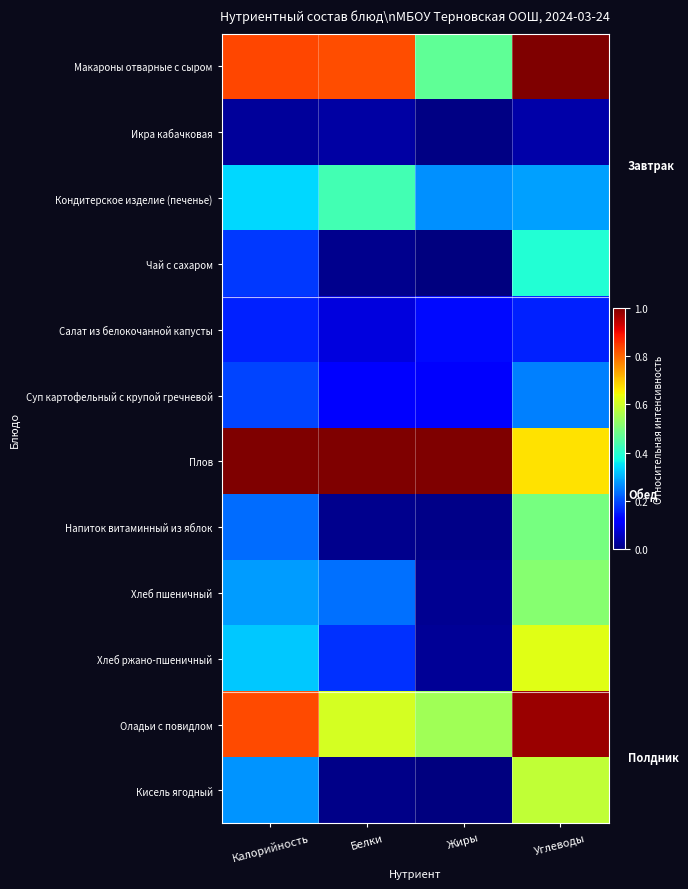

Reading left to right, what are all the values shown in this chart?

Макароны отварные с сыром: Калорийность=0.8	Белки=0.8	Жиры=0.5	Углеводы=1.0
Икра кабачковая: Калорийность=0.0	Белки=0.0	Жиры=0.0	Углеводы=0.0
Кондитерское изделие (печенье): Калорийность=0.3	Белки=0.4	Жиры=0.3	Углеводы=0.3
Чай с сахаром: Калорийность=0.2	Белки=0.0	Жиры=0.0	Углеводы=0.4
Салат из белокочанной капусты: Калорийность=0.2	Белки=0.1	Жиры=0.1	Углеводы=0.2
Суп картофельный с крупой гречневой: Калорийность=0.2	Белки=0.1	Жиры=0.1	Углеводы=0.3
Плов: Калорийность=1.0	Белки=1.0	Жиры=1.0	Углеводы=0.7
Напиток витаминный из яблок: Калорийность=0.2	Белки=0.0	Жиры=0.0	Углеводы=0.5
Хлеб пшеничный: Калорийность=0.3	Белки=0.2	Жиры=0.0	Углеводы=0.5
Хлеб ржано-пшеничный: Калорийность=0.3	Белки=0.2	Жиры=0.0	Углеводы=0.6
Оладьи с повидлом: Калорийность=0.8	Белки=0.6	Жиры=0.5	Углеводы=1.0
Кисель ягодный: Калорийность=0.3	Белки=0.0	Жиры=0.0	Углеводы=0.6